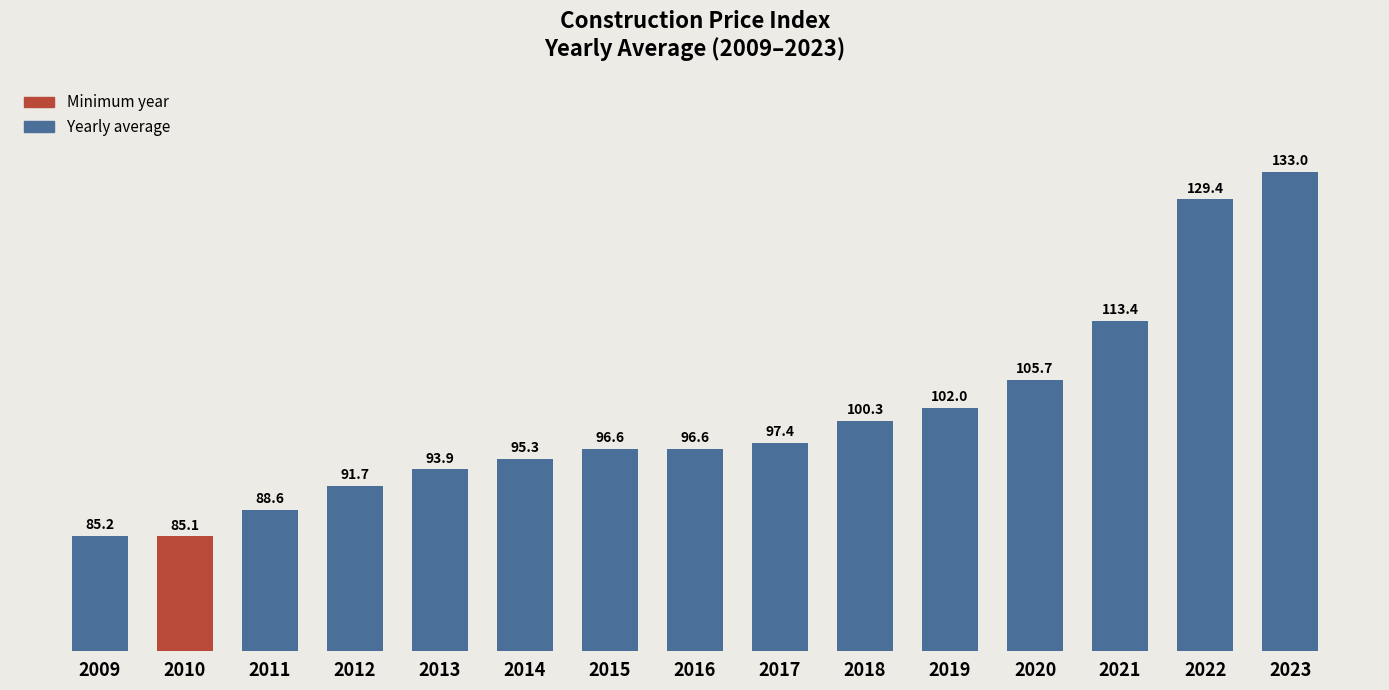

What is the sum of the values at 2020 and 2019?

207.7